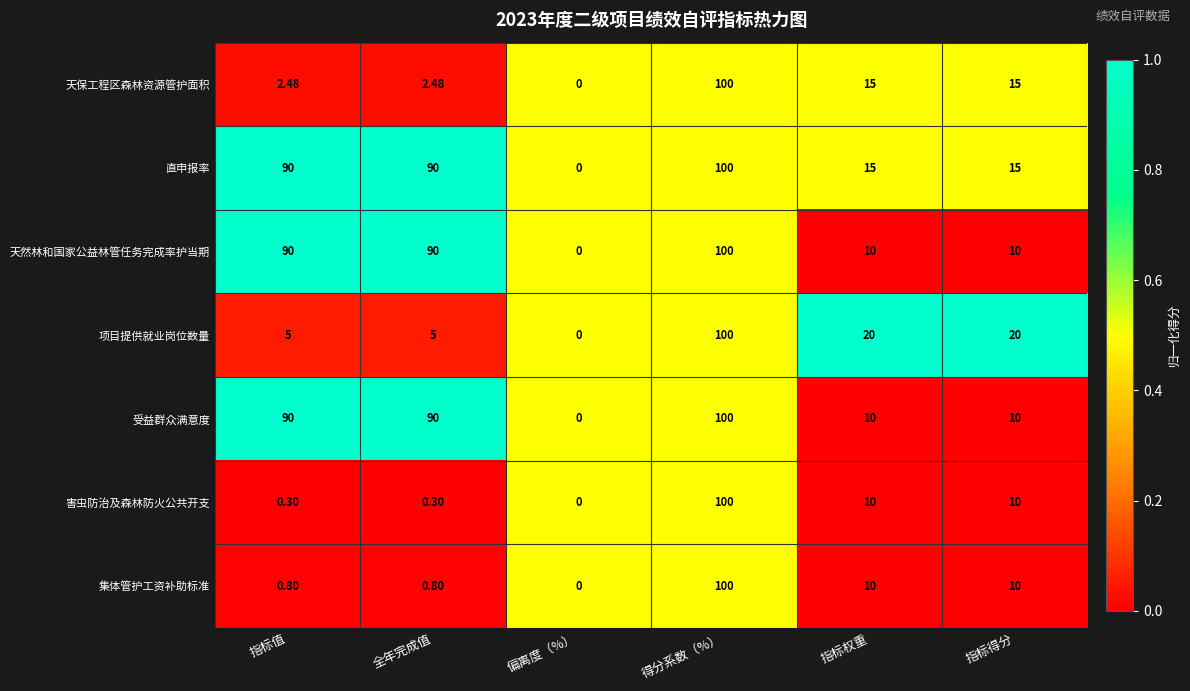

What is the difference between the highest and lowest values at 指标值?

89.7